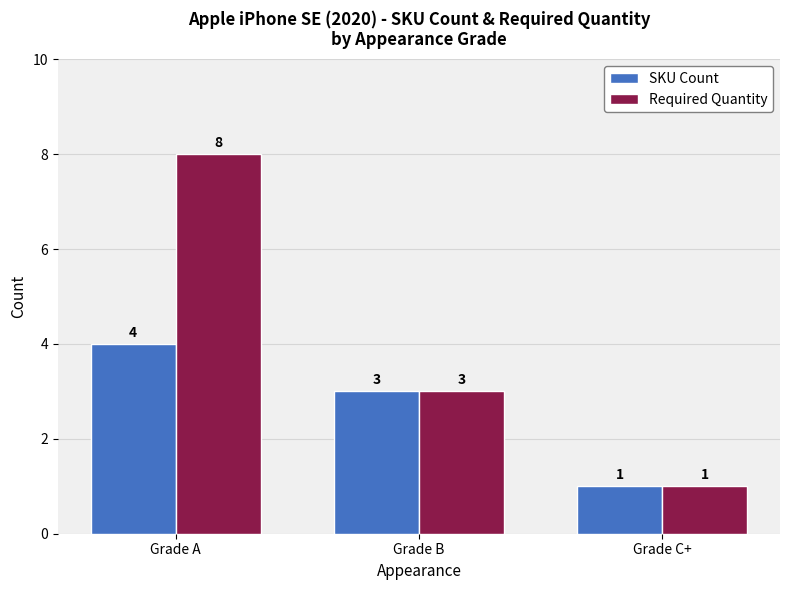

The value of Required Quantity at Grade B is 1. True or false?

False